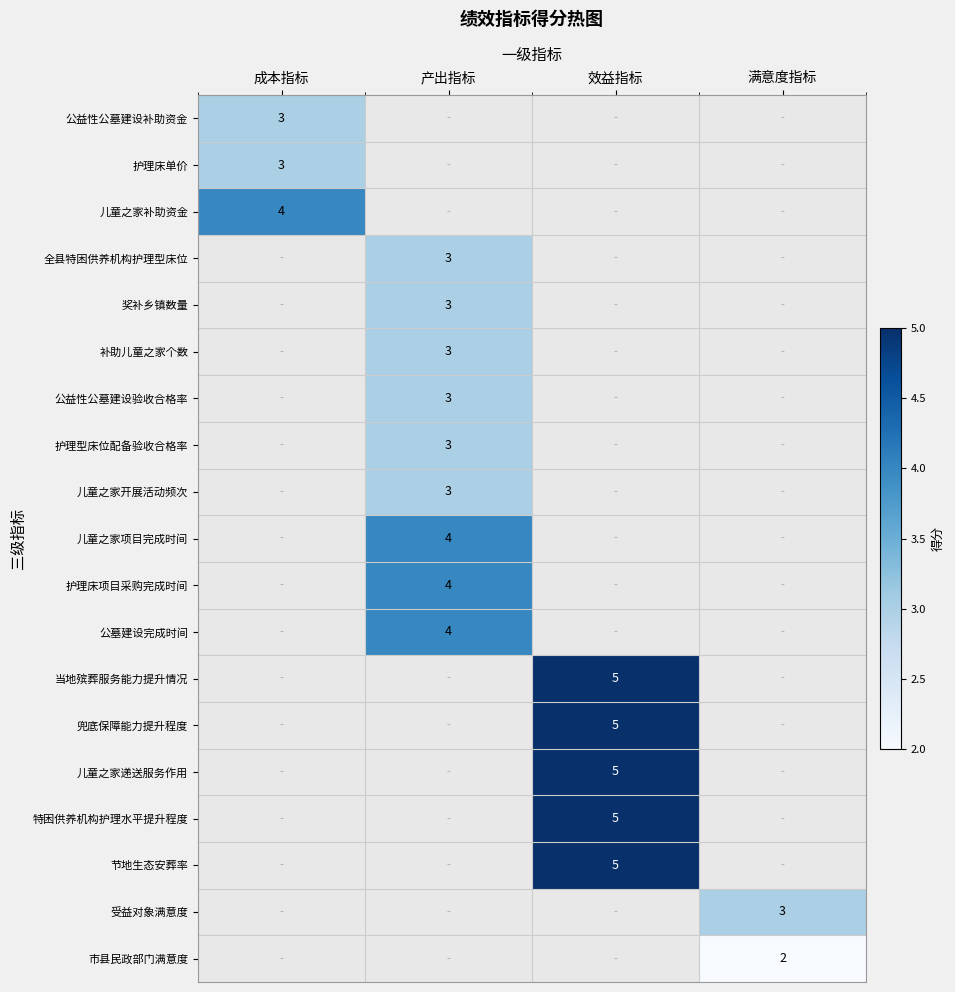

True or false: 奖补乡镇数量 has a value of 4 at 产出指标.

False